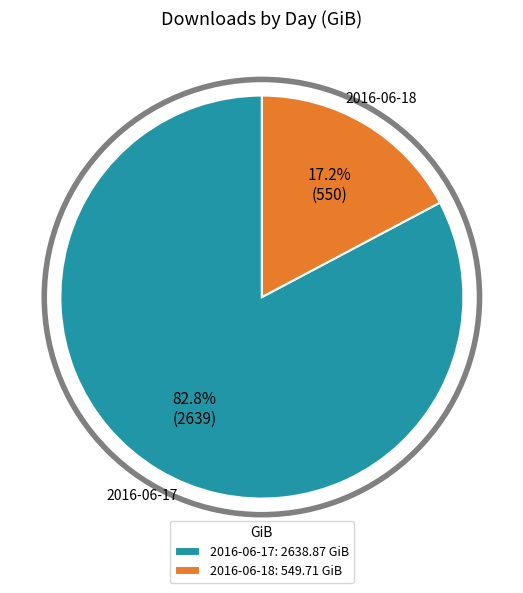

To the nearest percent, what is the difference between the 2016-06-18 and 2016-06-17 slice percentages?

66%